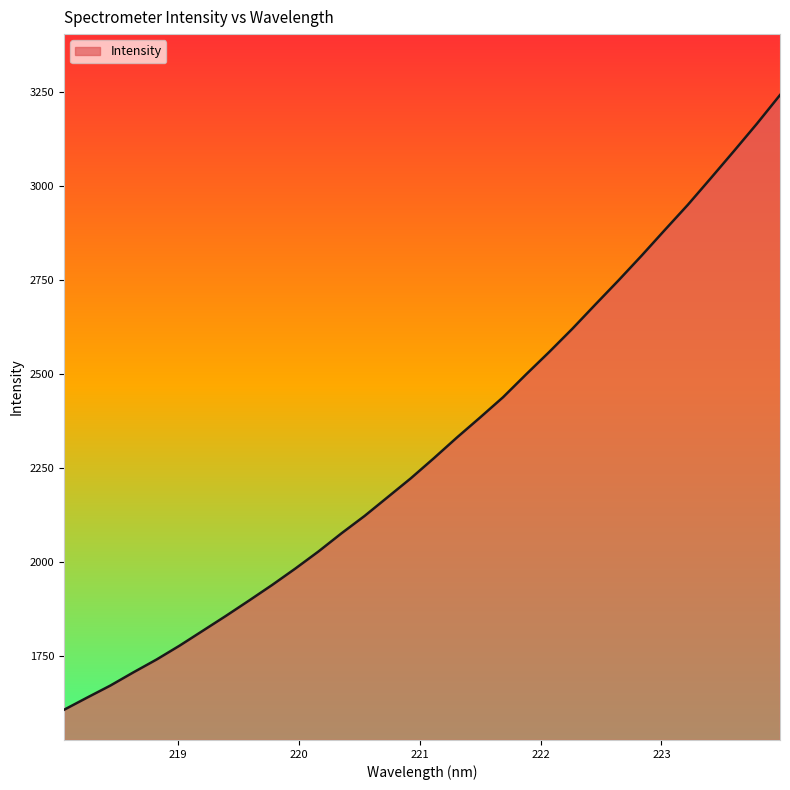

What is the greatest value displayed?

3240.8